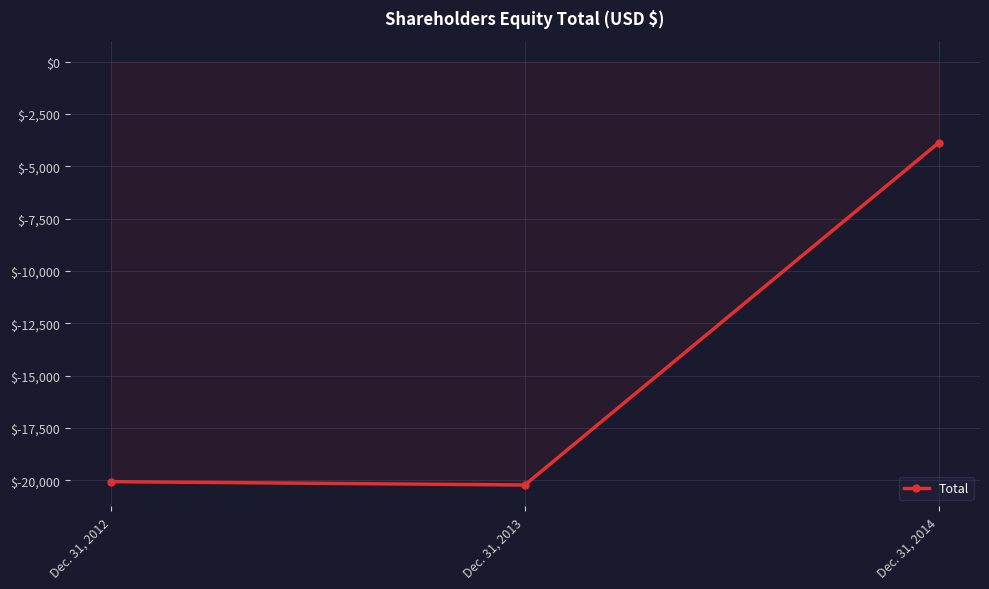

Reading left to right, transcribe all the data shown in this chart.

Dec. 31, 2012=-20066	Dec. 31, 2013=-20227	Dec. 31, 2014=-3871